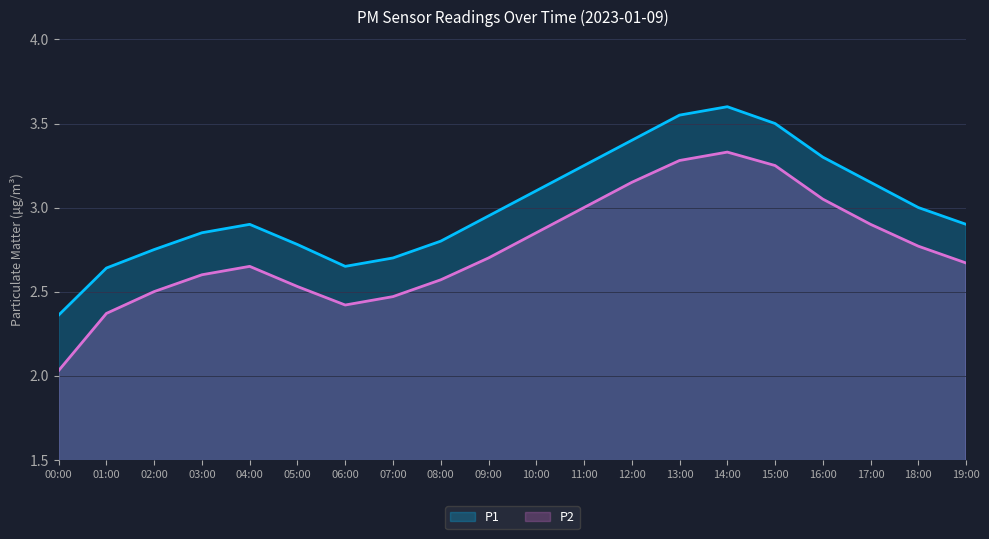

What position from the left is 18:00?

19